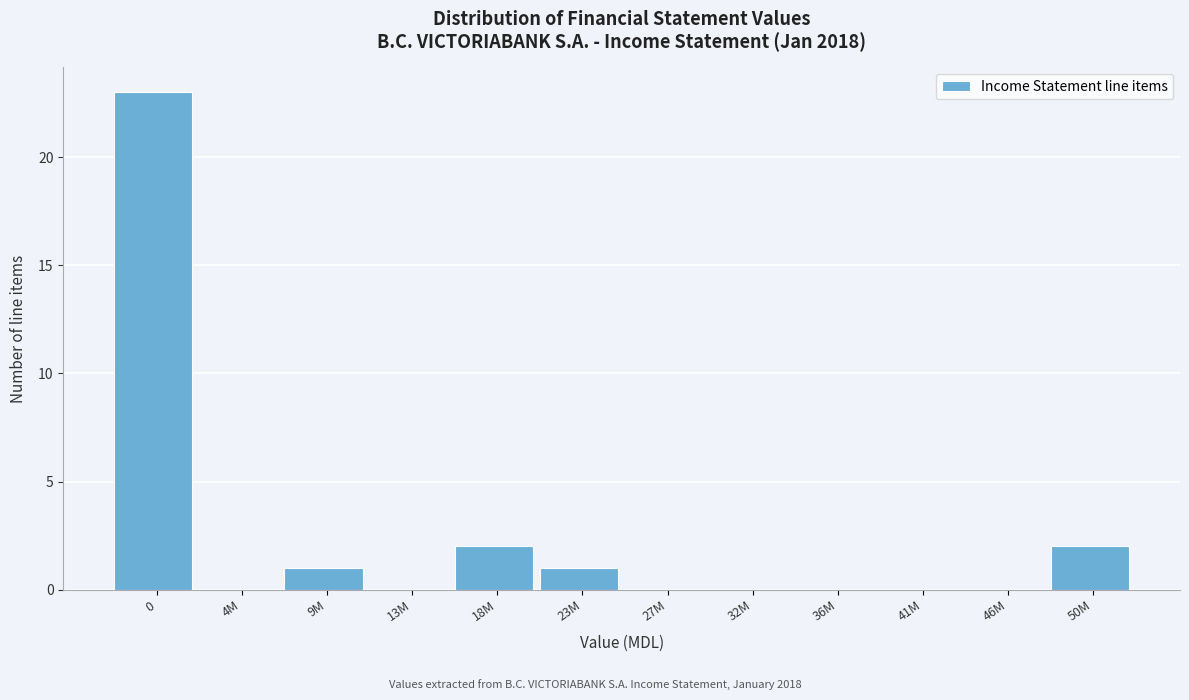

Reading left to right, transcribe all the data shown in this chart.

0=23	4M=0	9M=1	13M=0	18M=2	23M=1	27M=0	32M=0	36M=0	41M=0	46M=0	50M=2